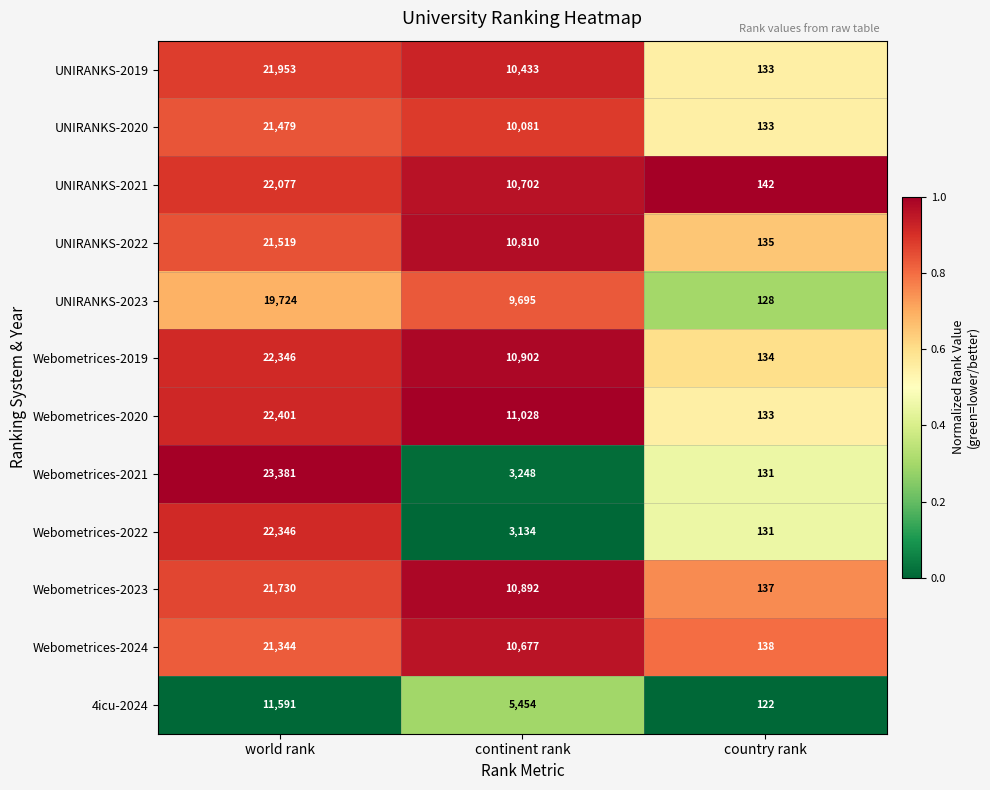

At continent rank, list the series in order from largest to smallest.

Webometrices-2020, Webometrices-2019, Webometrices-2023, UNIRANKS-2022, UNIRANKS-2021, Webometrices-2024, UNIRANKS-2019, UNIRANKS-2020, UNIRANKS-2023, 4icu-2024, Webometrices-2021, Webometrices-2022